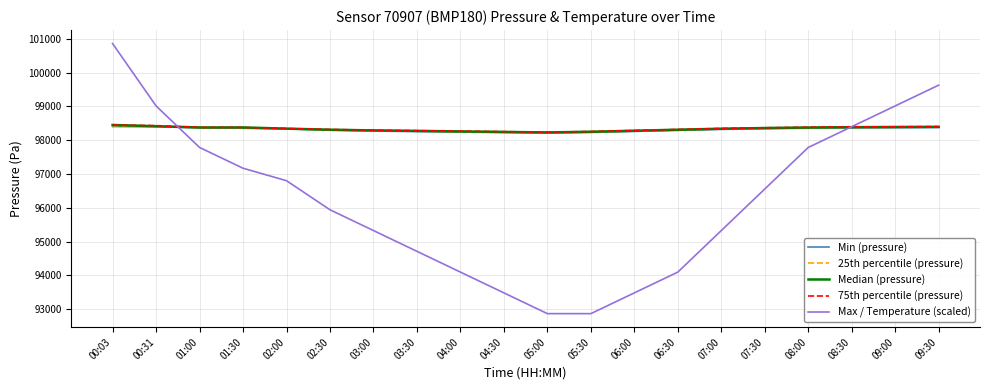

What is the greatest value displayed?

100860.0